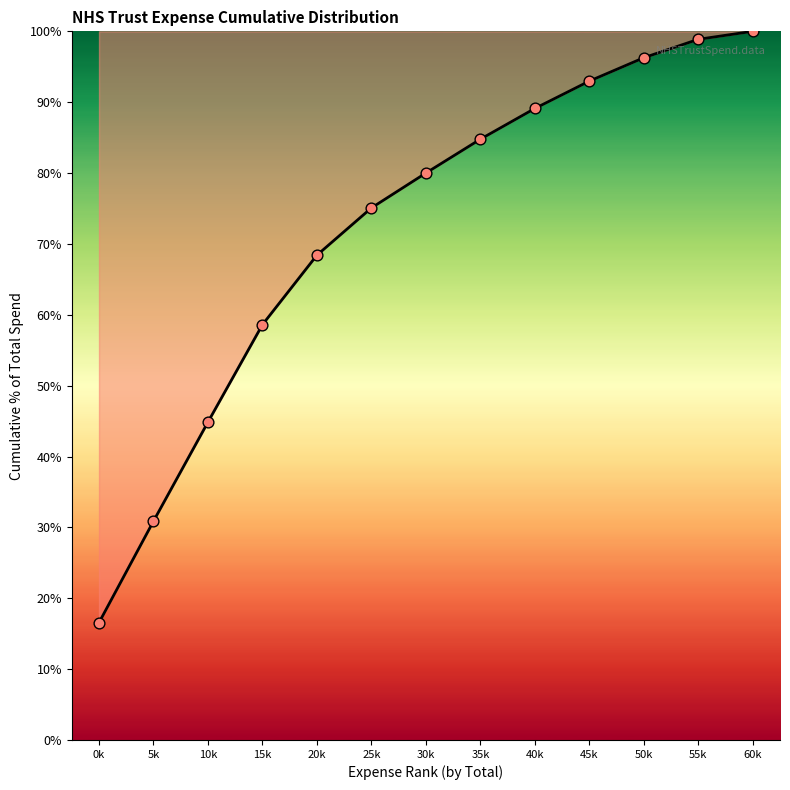

Which has a higher value, 15k or 25k?

25k